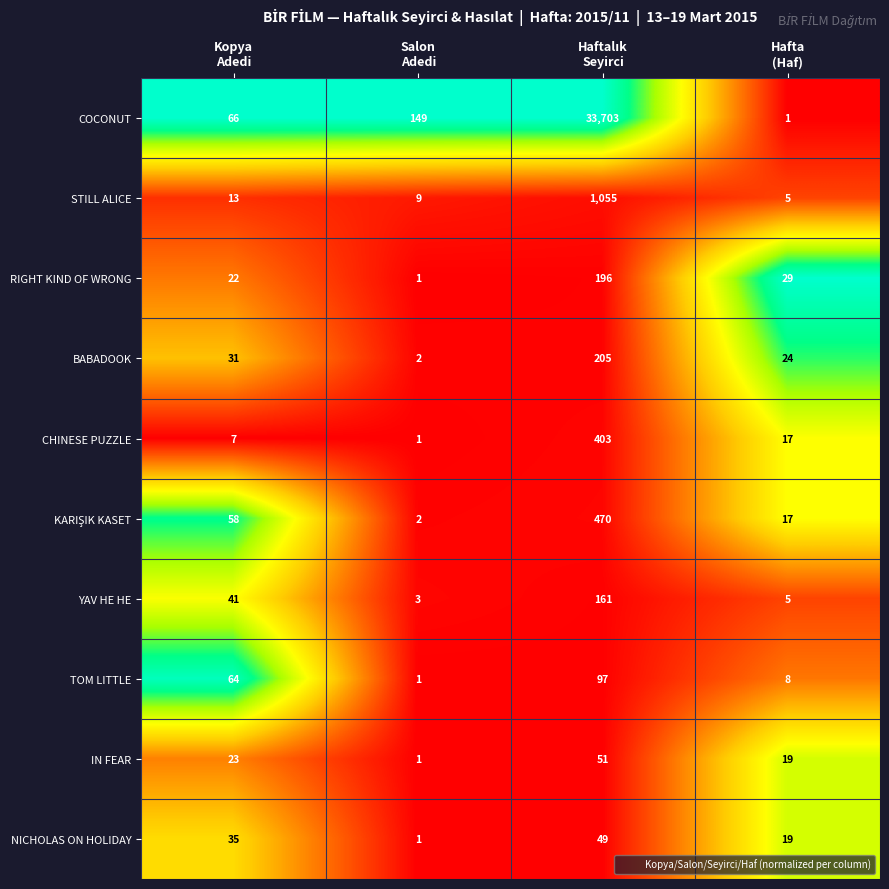

Which series has the largest range (max minus min)?

COCONUT